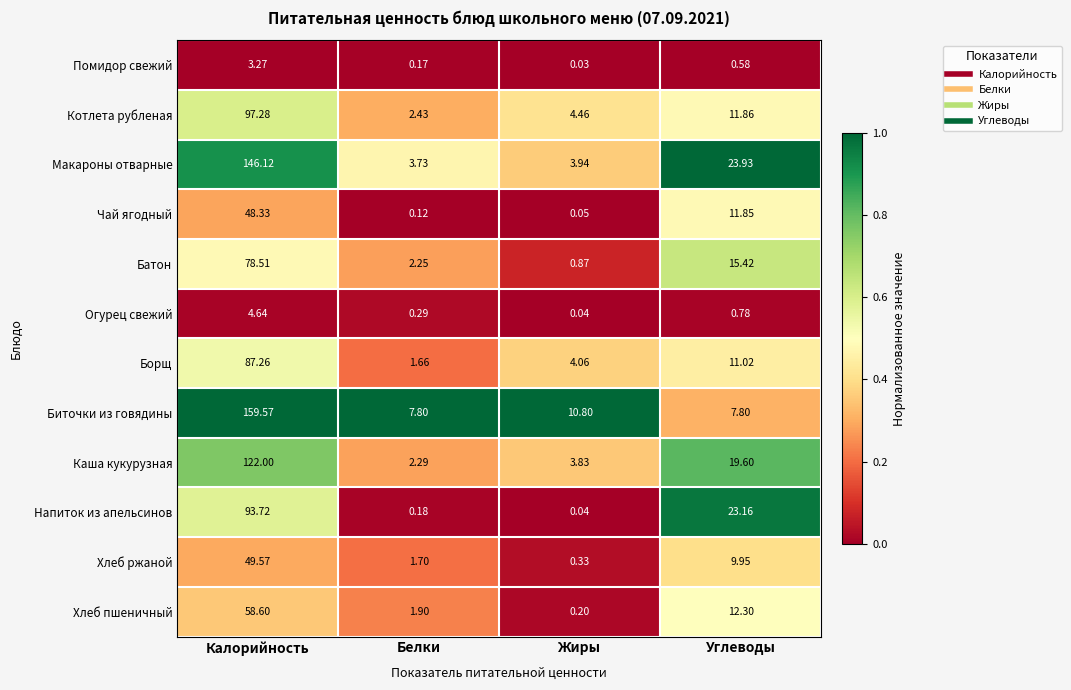

At which category does the chart reach its minimum across all series?

Жиры